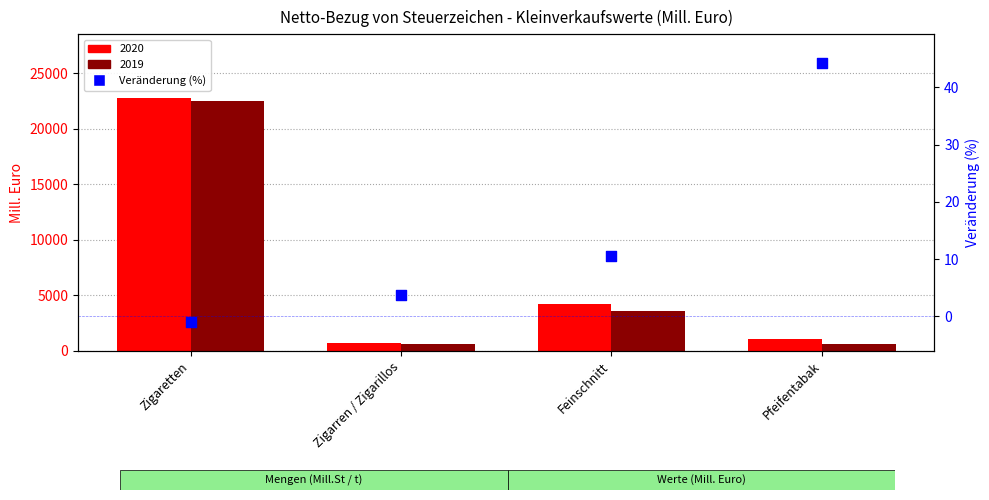

Between Feinschnitt and Zigarren / Zigarillos, which is larger?

Feinschnitt